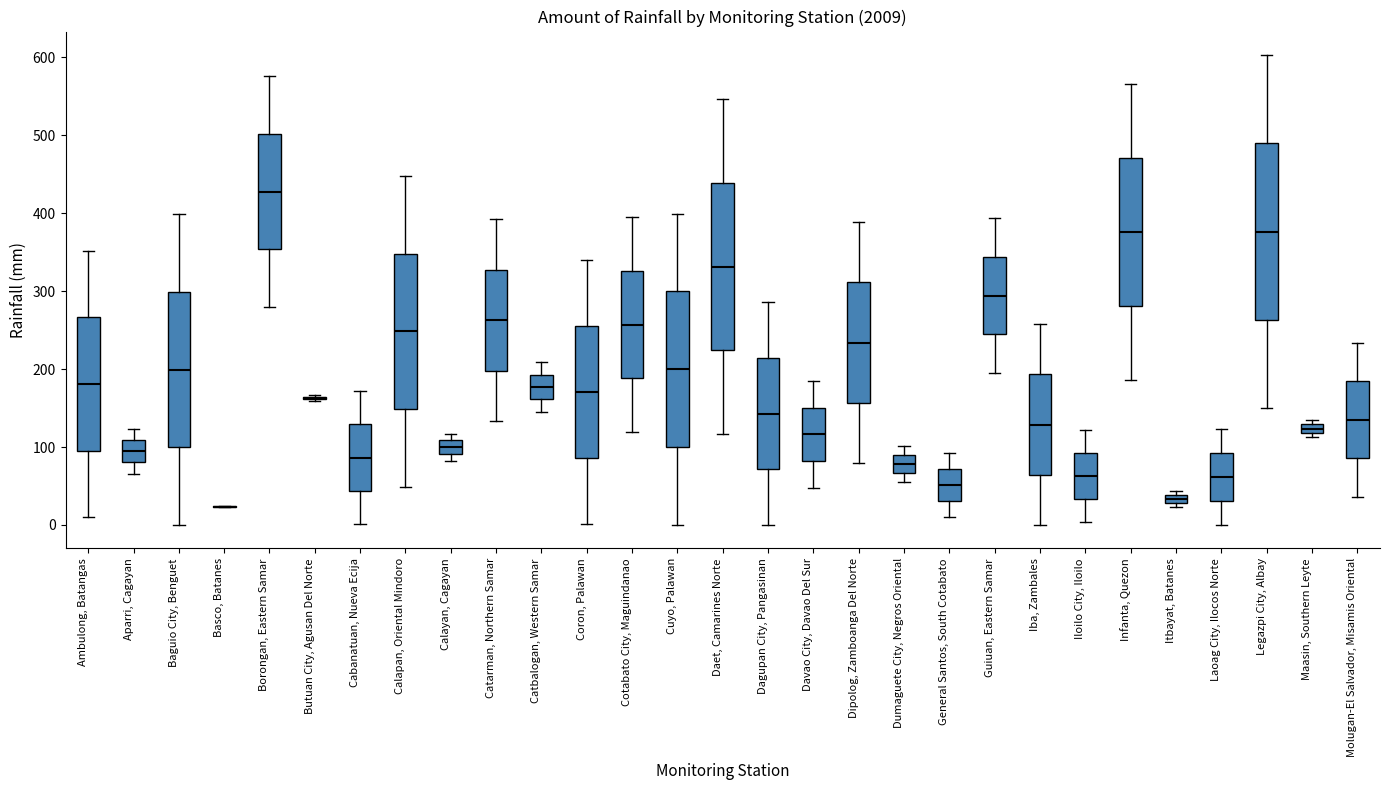

Which box is the tallest, from its lower edge to its upper edge?

Legazpi City, Albay